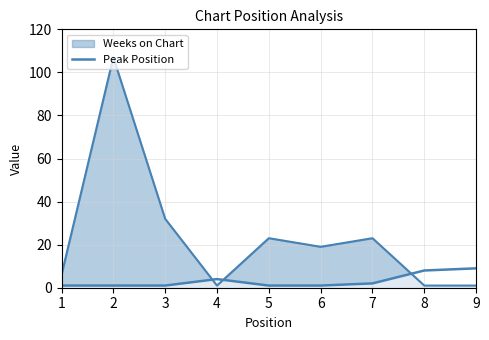

How many lines are shown in the chart?

2